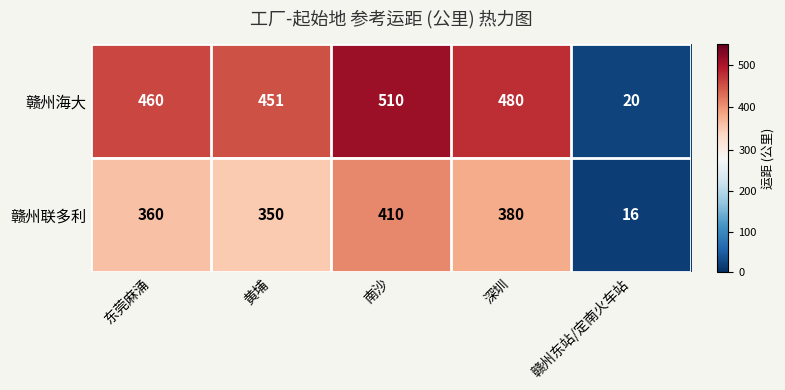

The 赣州海大 series shows 754 at 东莞麻涌. True or false?

False